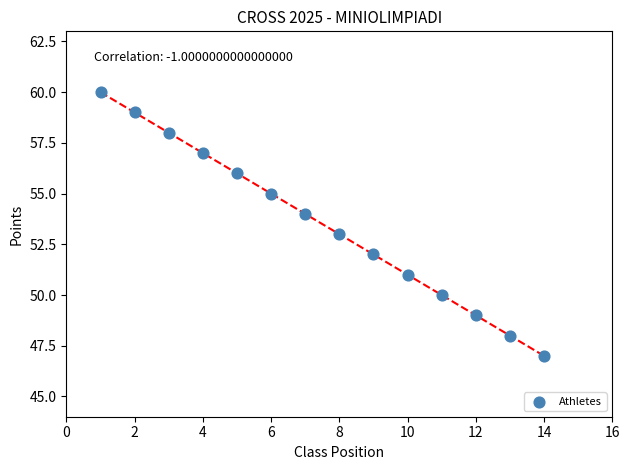

What is the range of Y values (max minus min)?

13